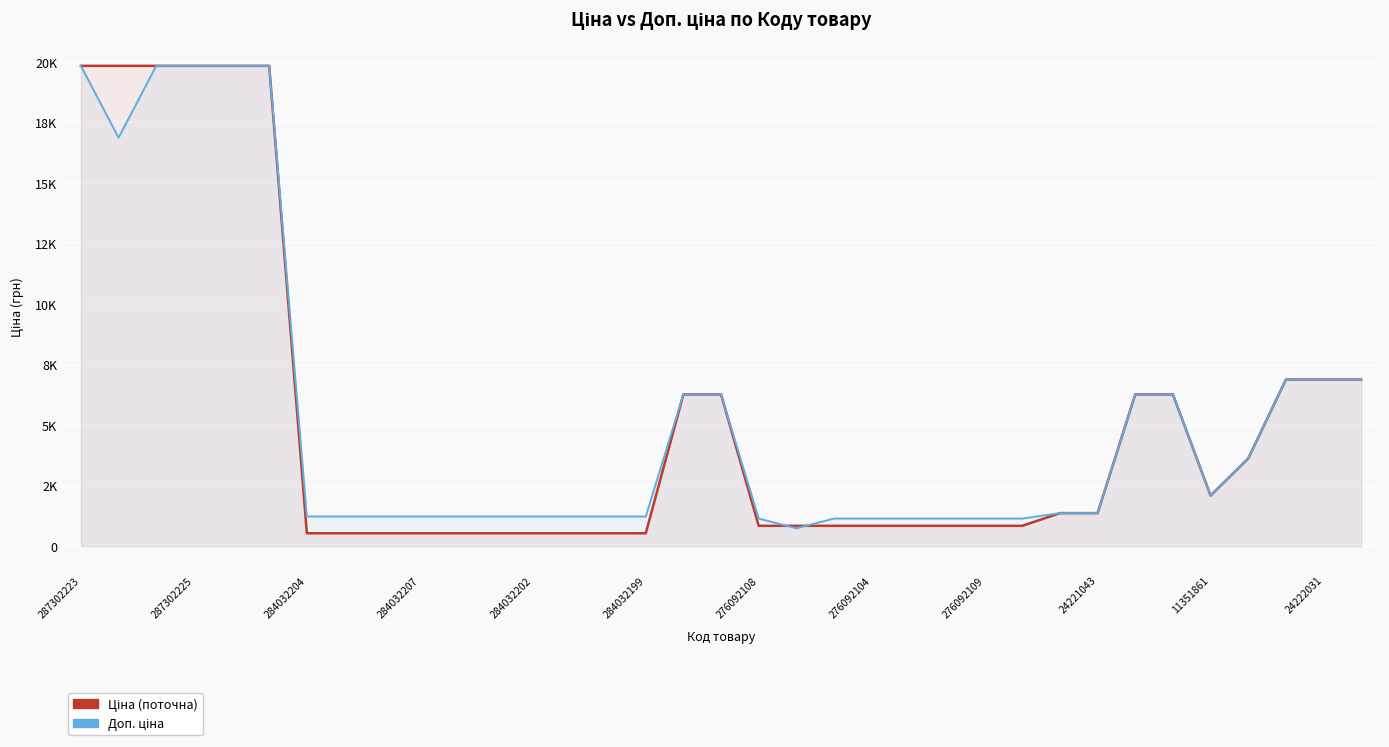

The Ціна series shows 535.4 at 284032199. True or false?

True